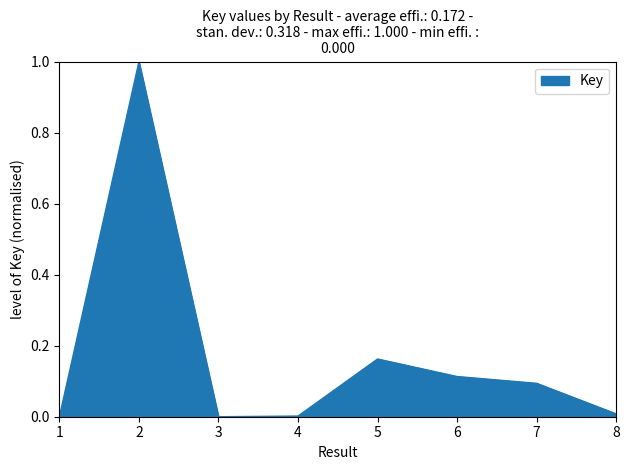

How many lines are shown in the chart?

1